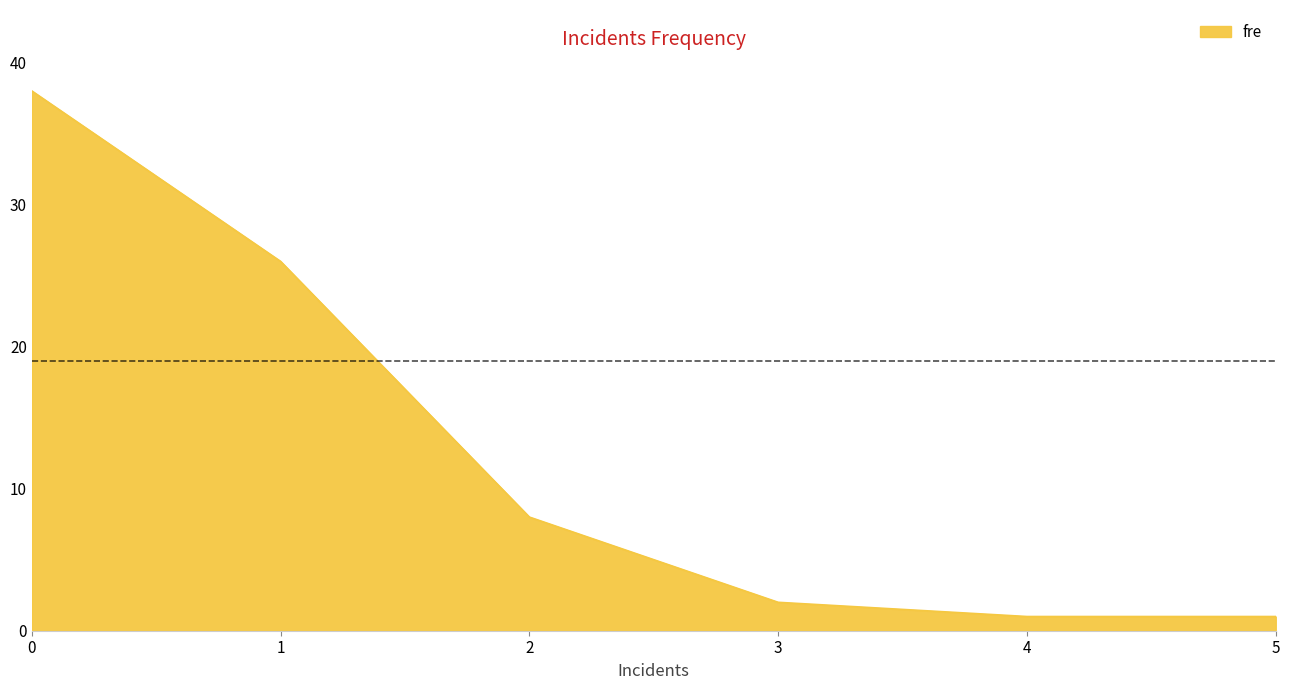

The value at 5 is 1. True or false?

True